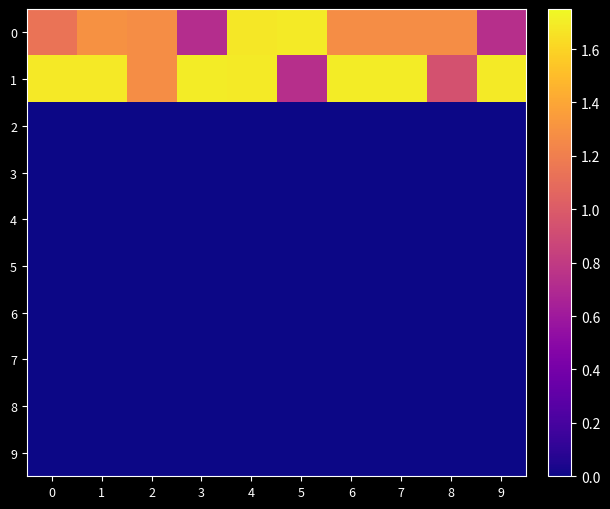

List the series in order of their peak value, highest first.

1, 0, 2, 3, 4, 5, 6, 7, 8, 9